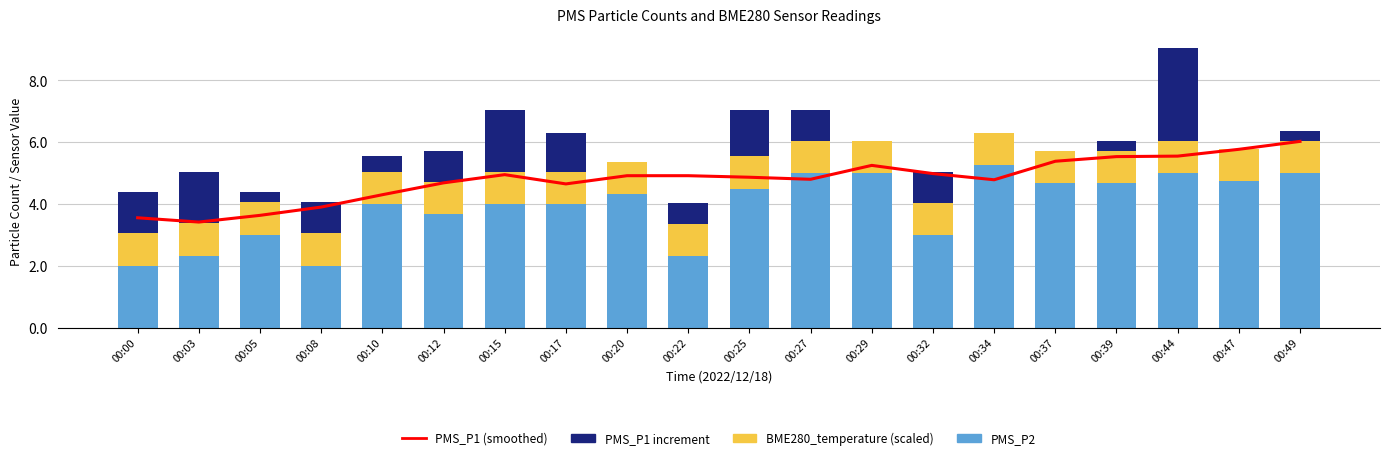

Are the bars horizontal?

No